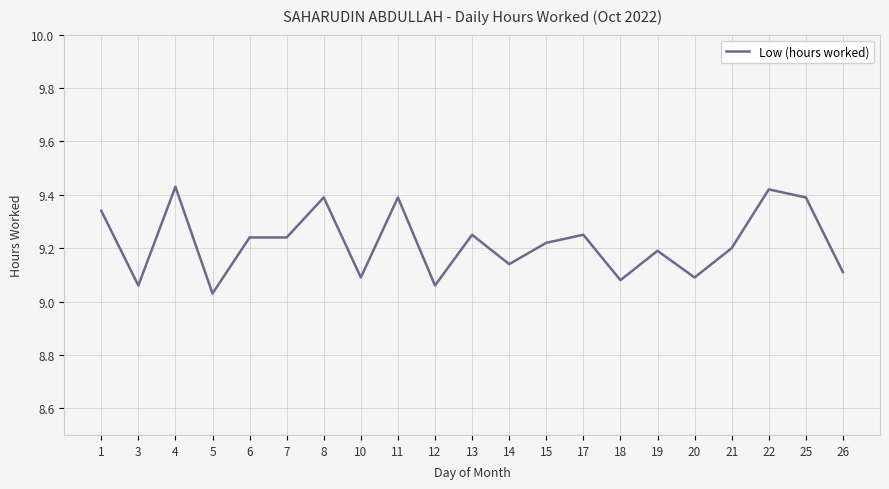

Where is the first local minimum?

3